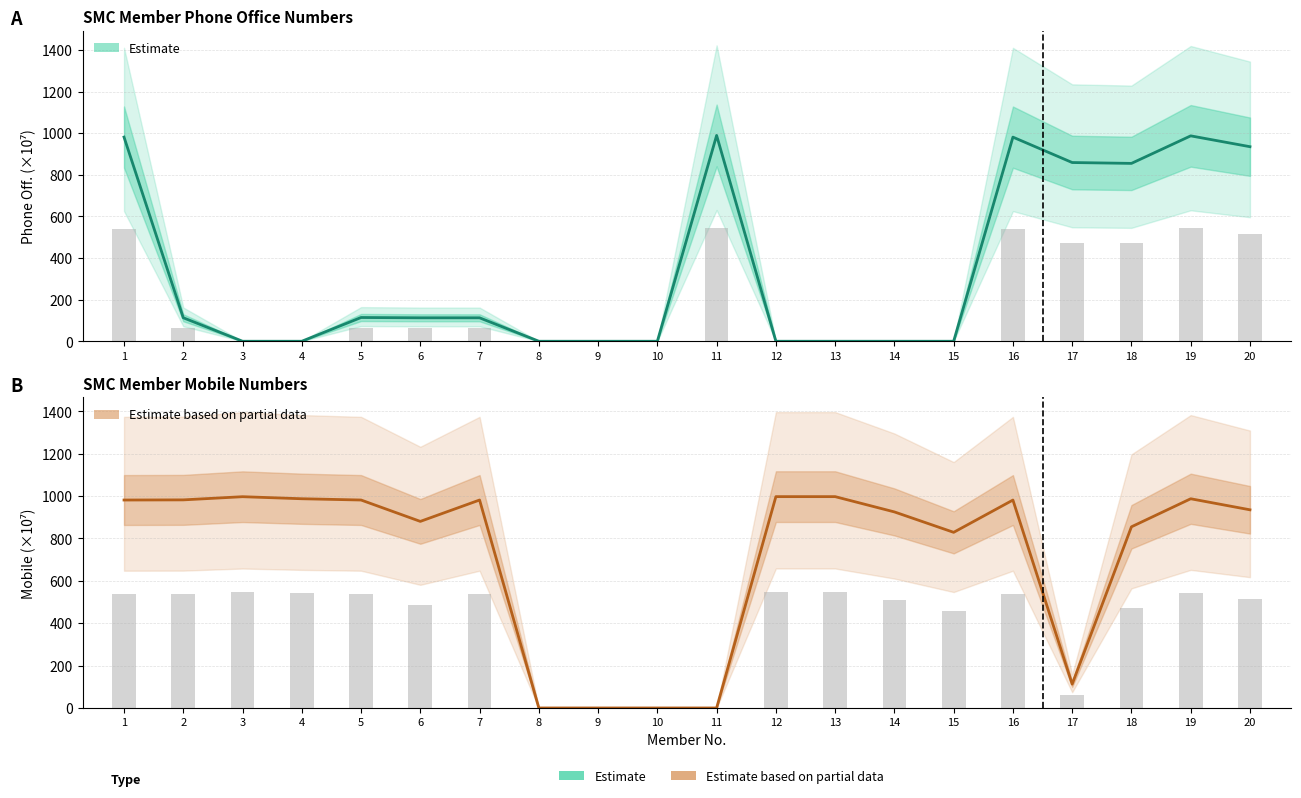

Reading left to right, extract all data points from this chart.

Estimate: 1=981.1	2=112.9	3=0.0	4=0.0	5=114.1	6=112.7	7=112.6	8=0.0	9=0.0	10=0.0	11=989.2	12=0.0	13=0.0	14=0.0	15=0.0	16=981.0	17=858.9	18=854.8	19=987.1	20=935.0
Estimate based on partial data: 1=981.1	2=981.8	3=996.8	4=987.2	5=981.2	6=880.3	7=981.2	8=0.0	9=0.0	10=0.0	11=0.0	12=997.1	13=997.1	14=925.0	15=828.7	16=981.0	17=112.6	18=854.8	19=987.1	20=935.0